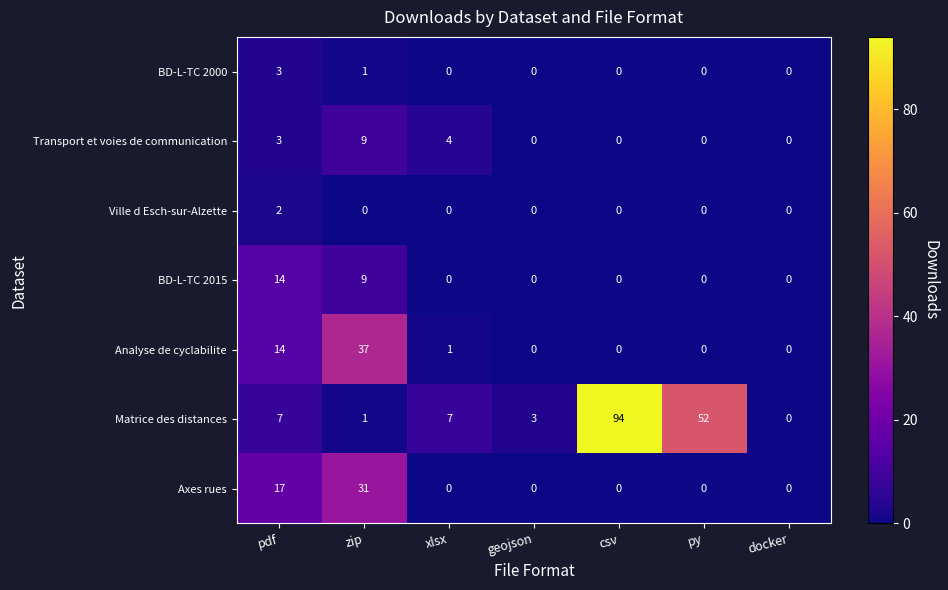

Rank the series by their maximum value, from lowest to highest.

Ville d Esch-sur-Alzette, BD-L-TC 2000, Transport et voies de communication, BD-L-TC 2015, Axes rues, Analyse de cyclabilite, Matrice des distances